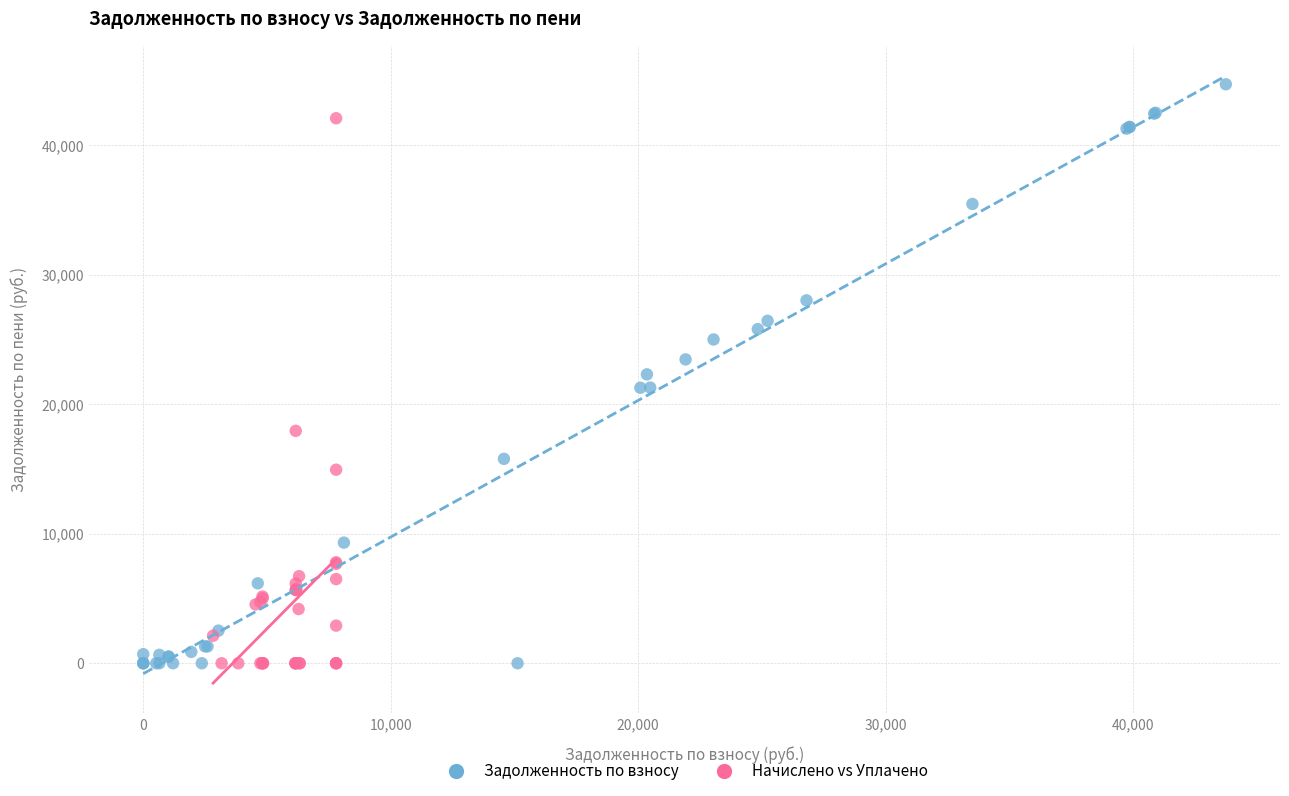

Which series has the largest Y range (max minus min)?

Задолженность по взносу